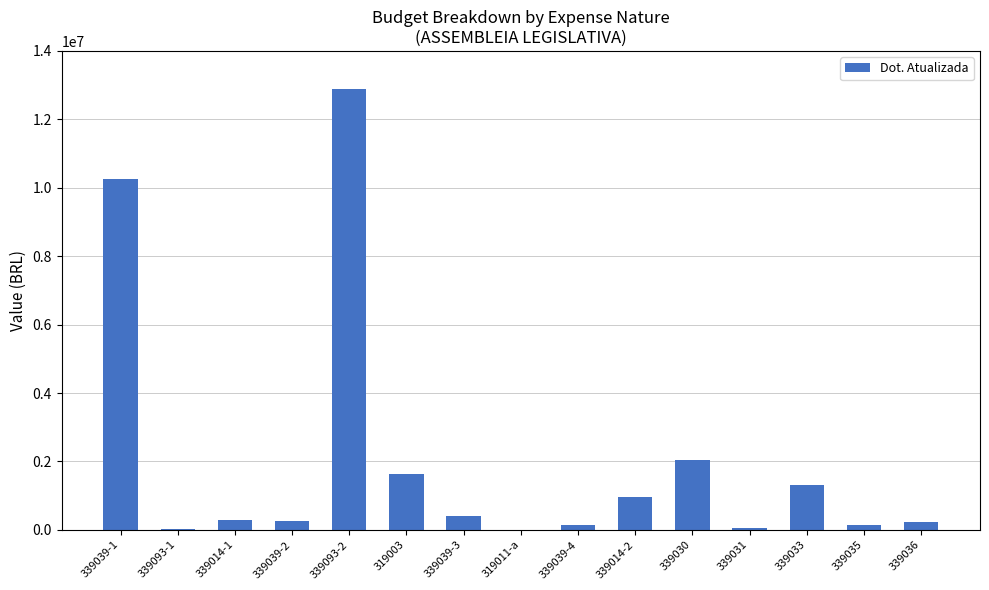

At which category does the chart reach its peak across all series?

339093-2